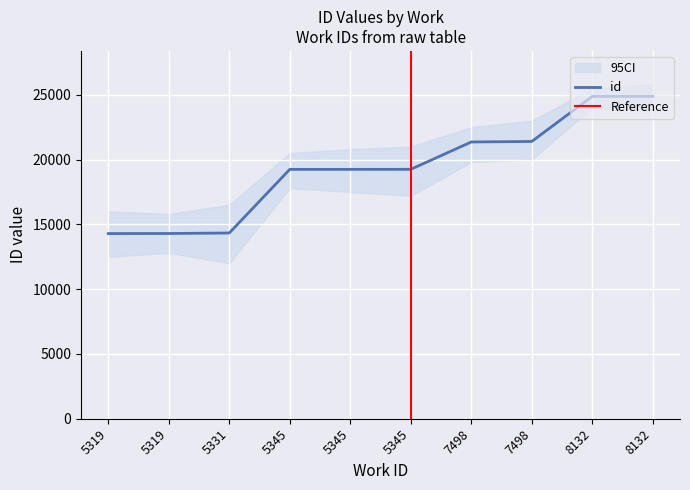

What is the sum of all values?

193135